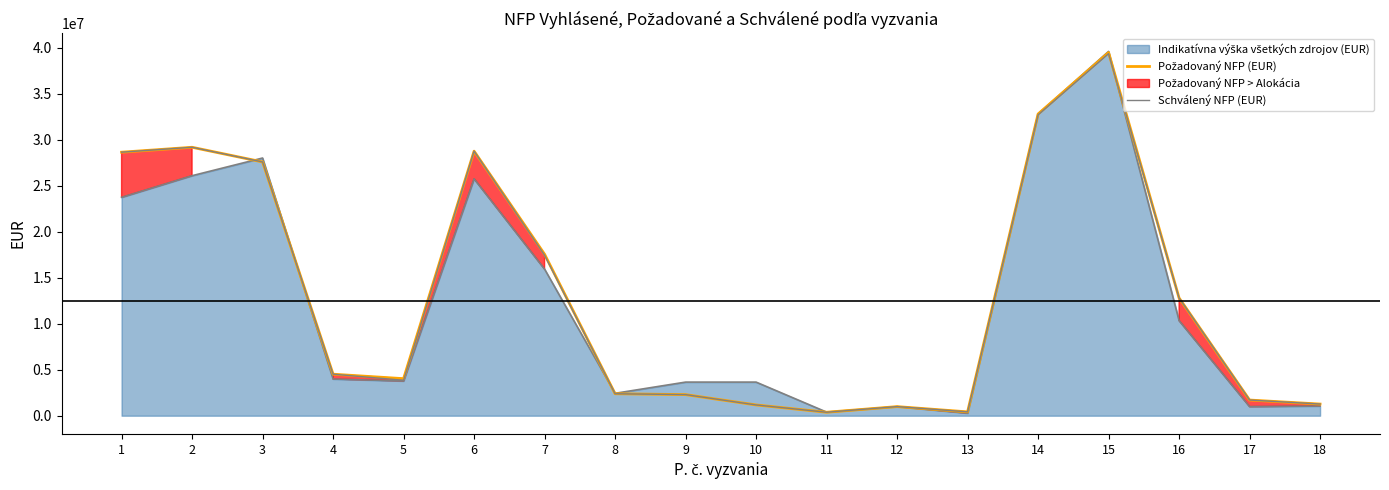

The Požadovaný NFP (EUR) series shows 376398.1 at 11. True or false?

True